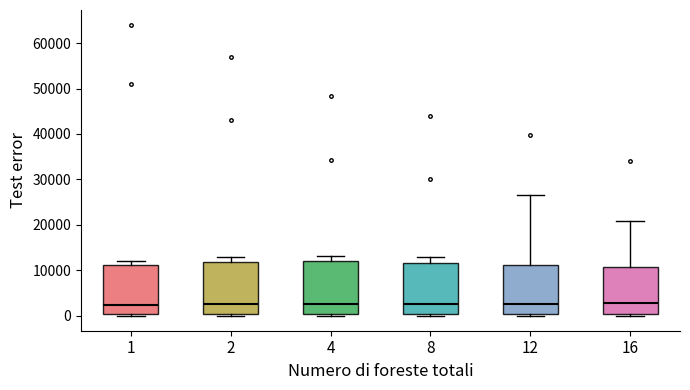

Where is the upper edge of the box at x = 2 on the y-axis? The values are not printed on the chart, so give them approximately, as read against the axis.

12000